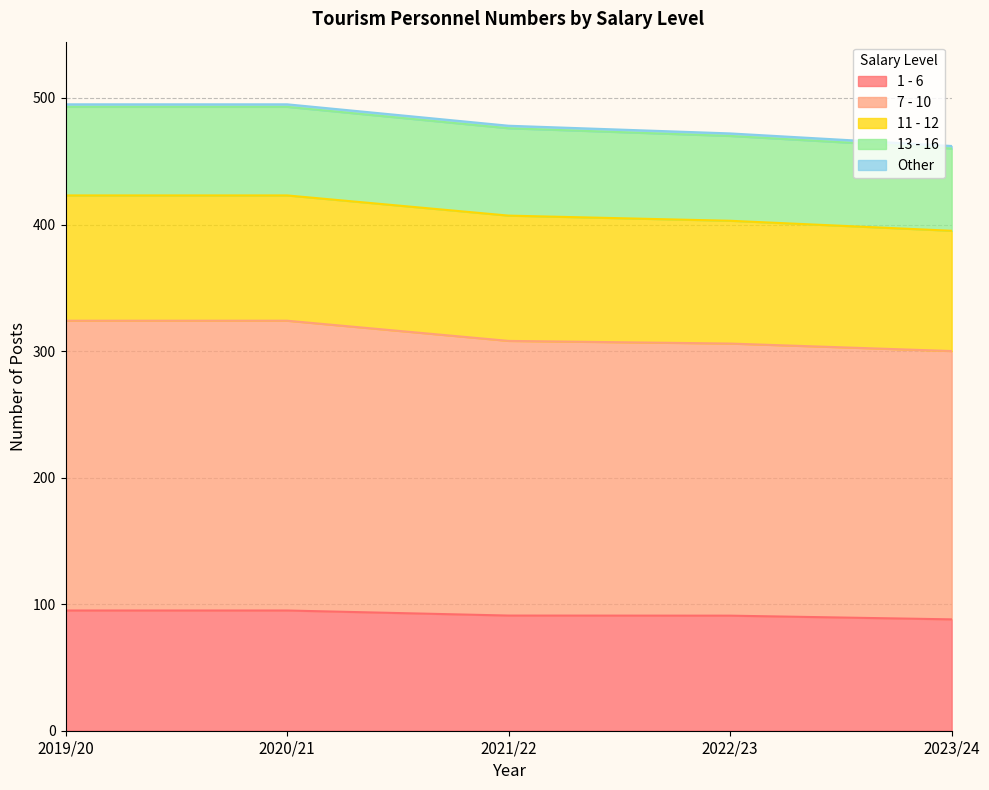

How many lines are shown in the chart?

5